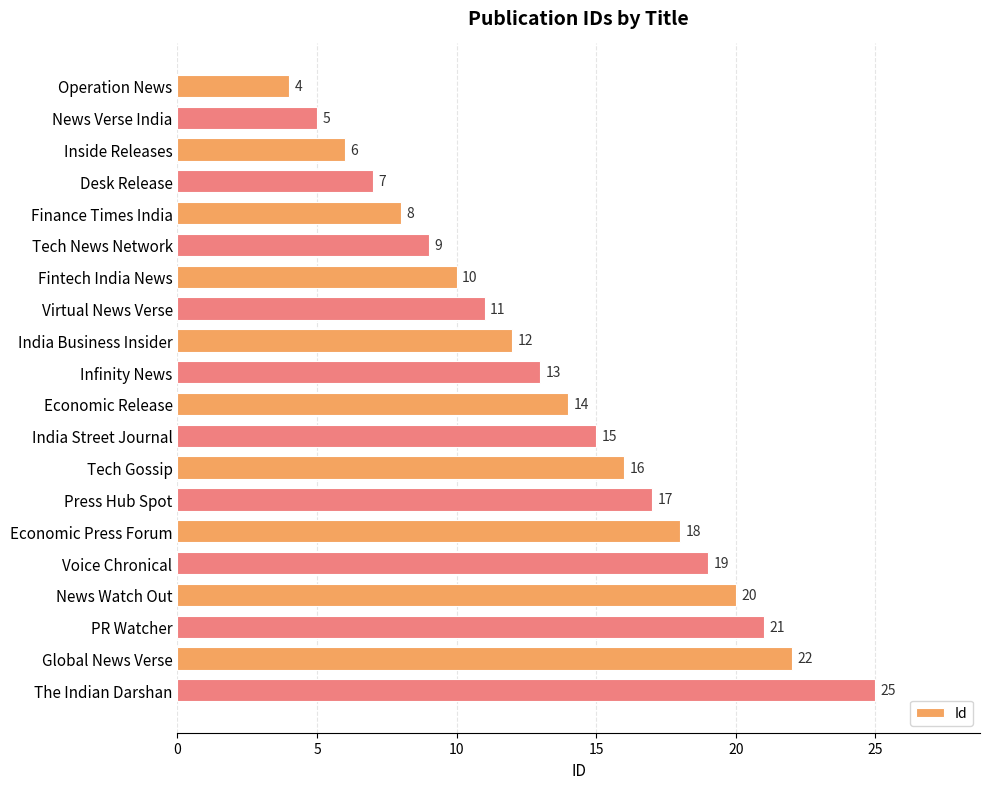

The value at Tech News Network is 9. True or false?

True